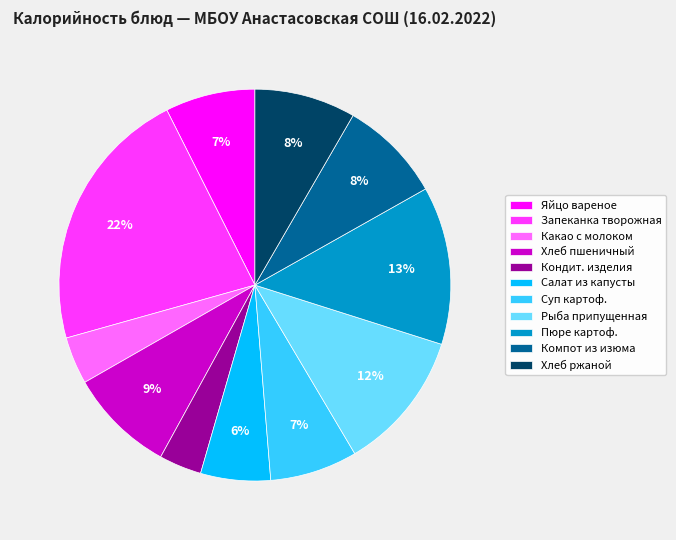

True or false: Рыба припущенная accounts for 12% of the total.

True